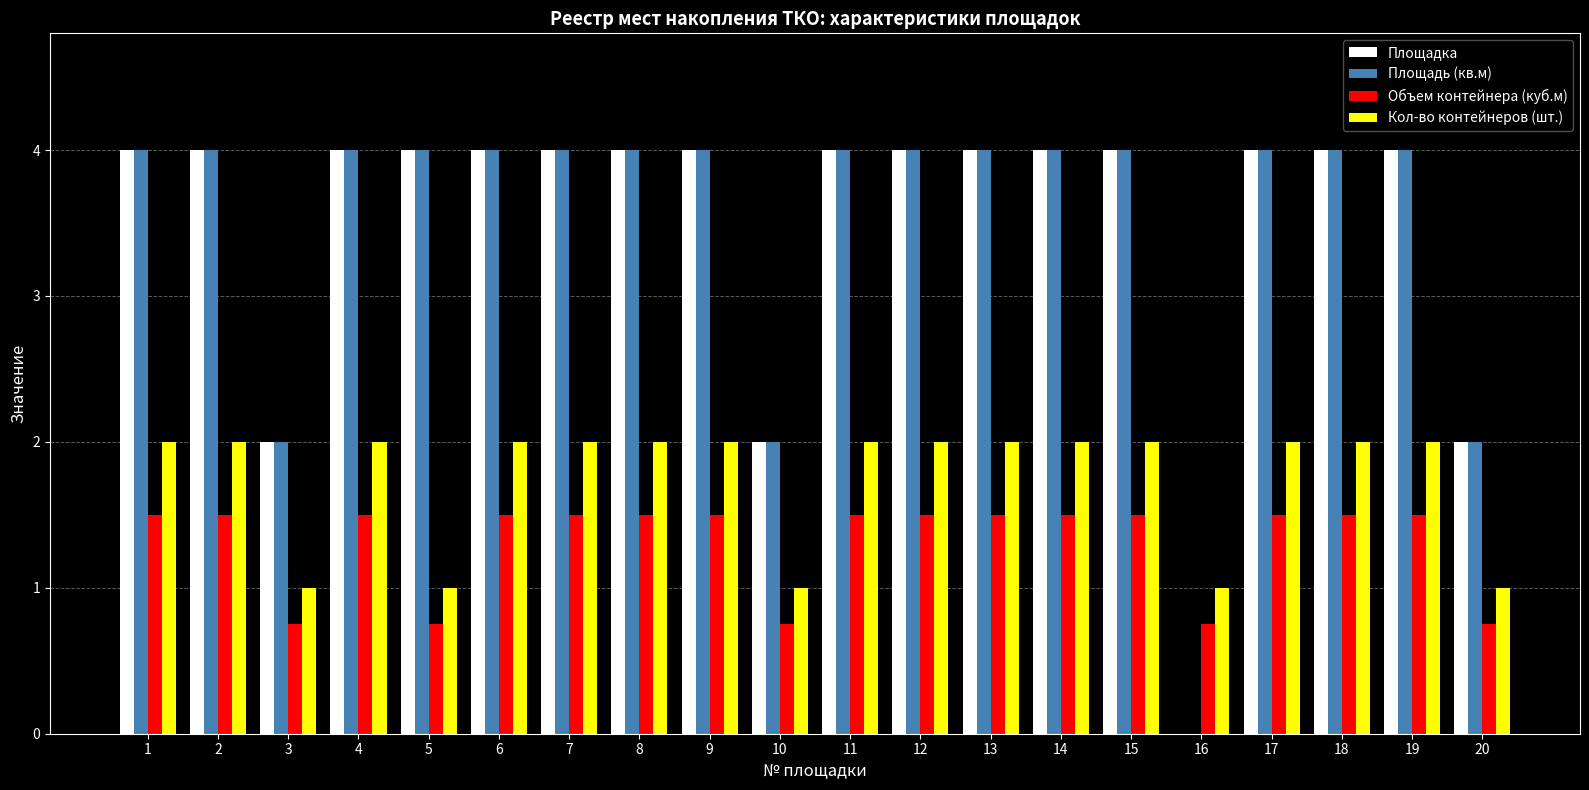

What is the maximum value shown in the chart?

4.0